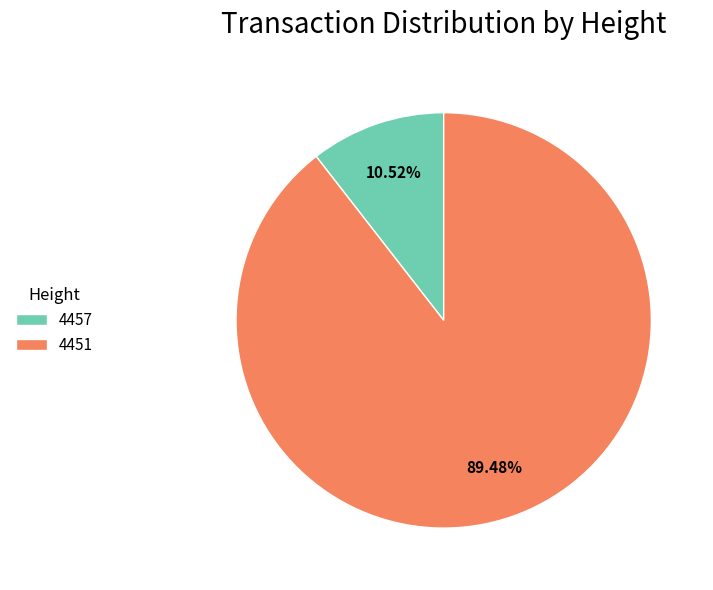

To the nearest percent, what is the average slice percentage?

50%